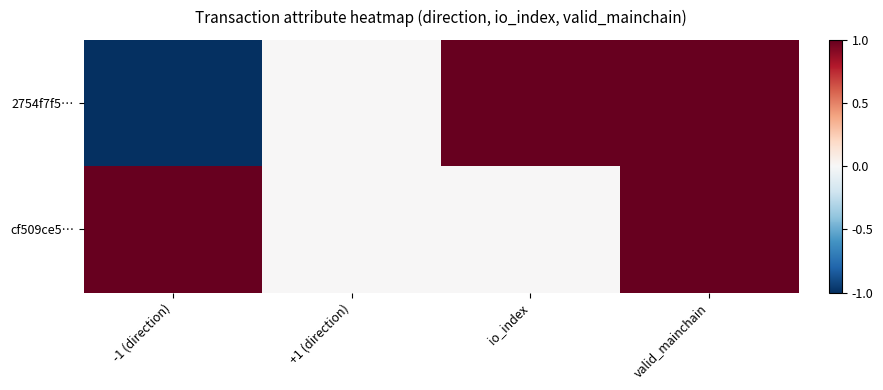

Which label corresponds to the smallest value in the chart?

-1 (direction)